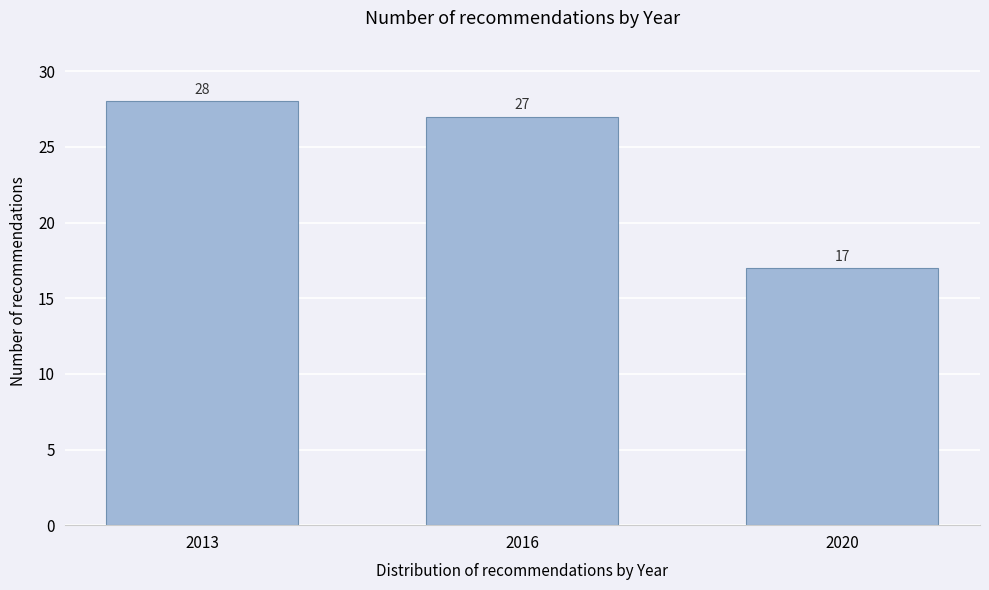

Reading right to left, list all the values displayed in this chart.

17	27	28